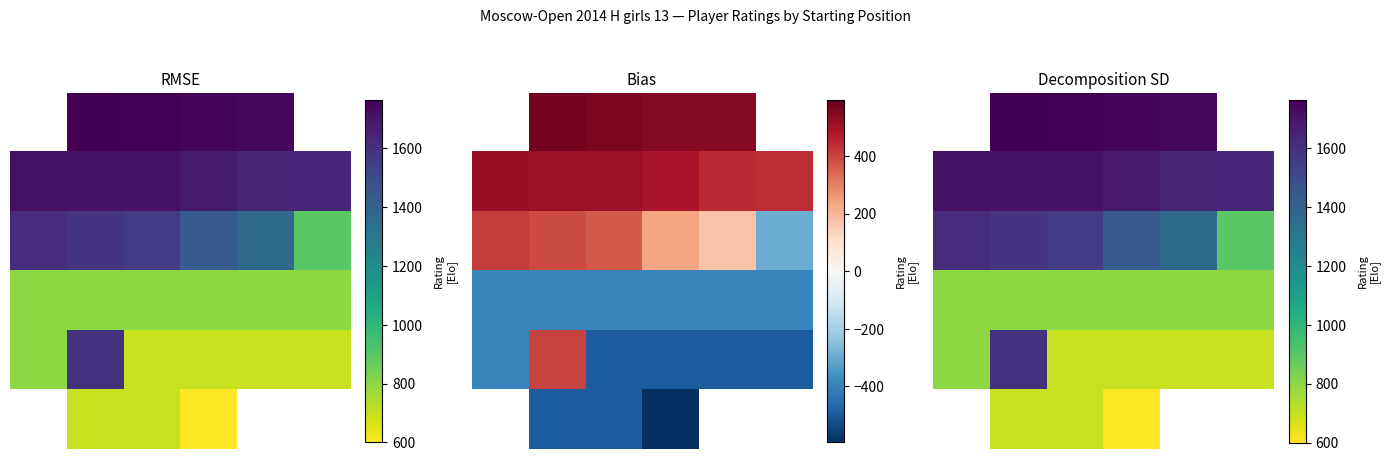

Which category has the lowest value in the 1 series?

5